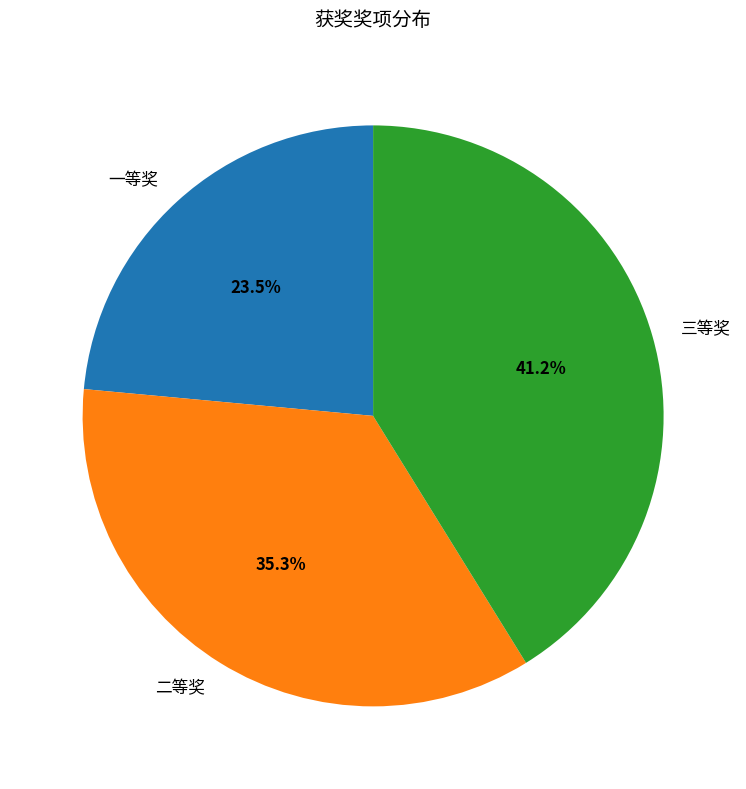

To the nearest percent, what percentage of the pie is 二等奖?

35%